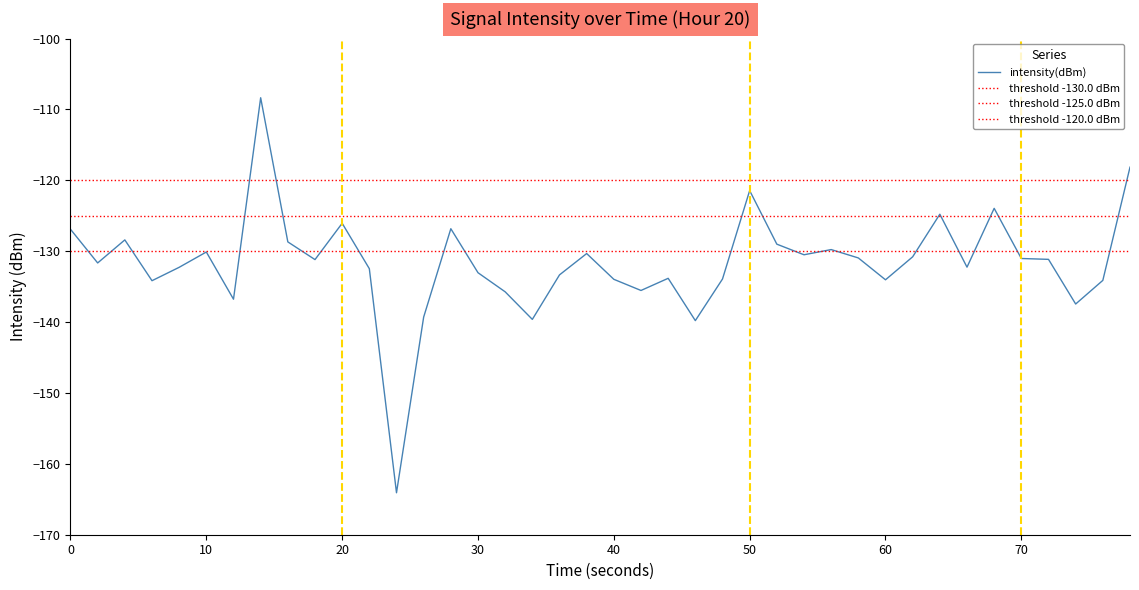

How many categories are shown in the chart?

40